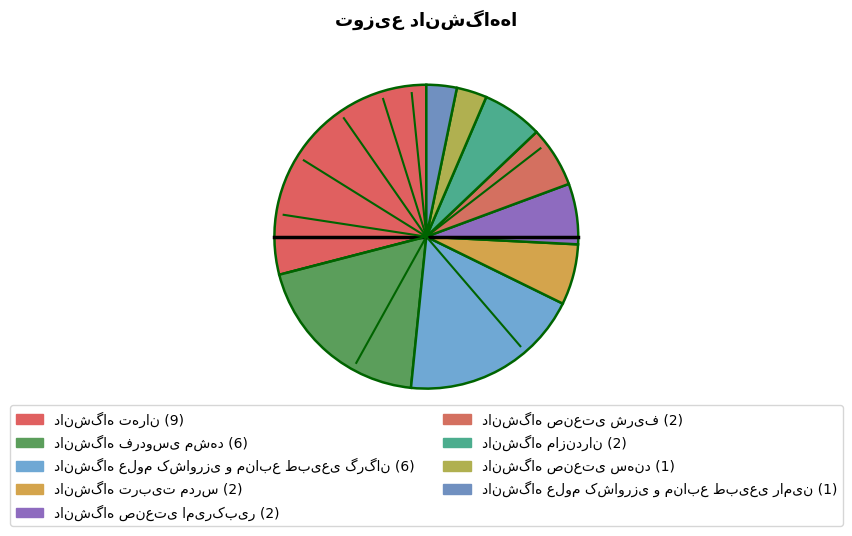

Is the sum of دانشگاه صنعتی شریف and دانشگاه تهران greater than half?

No